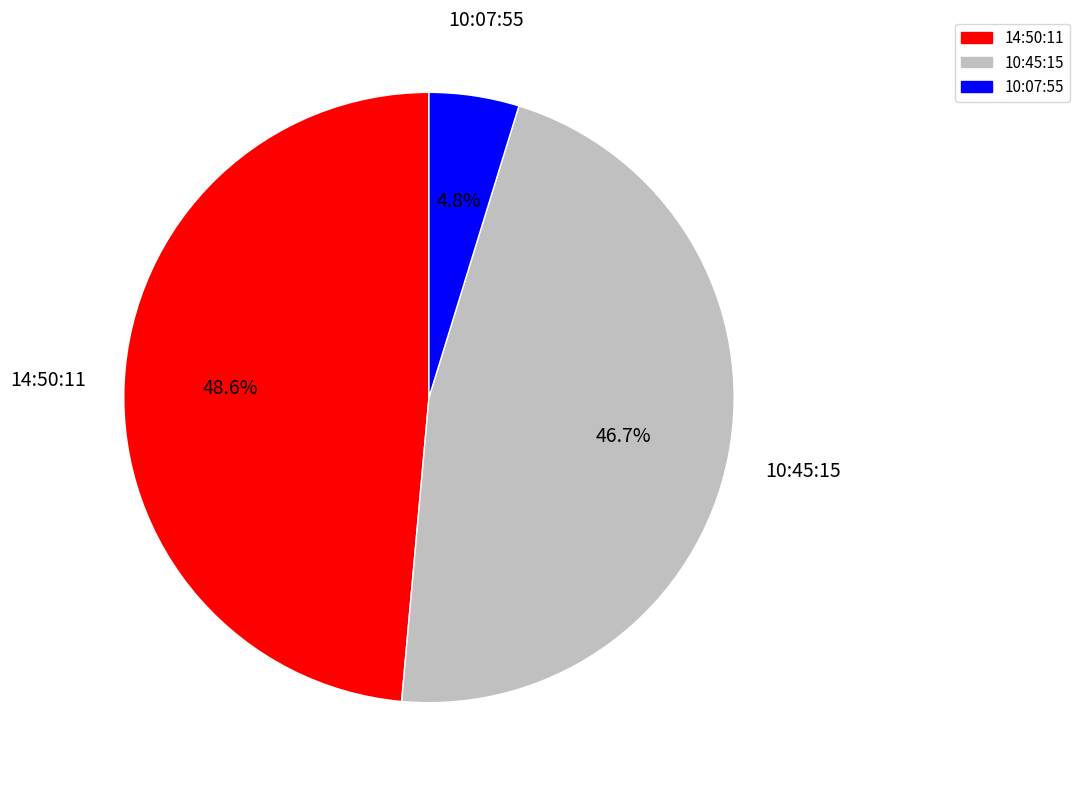

How many segments does this pie chart have?

3